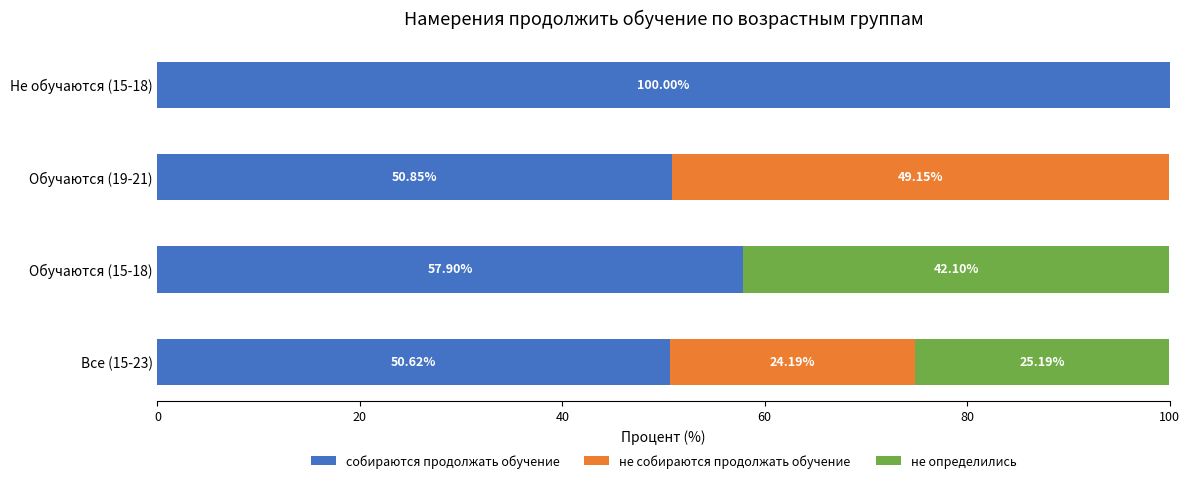

What are all the series names shown in the legend?

собираются продолжать обучение, не собираются продолжать обучение, не определились